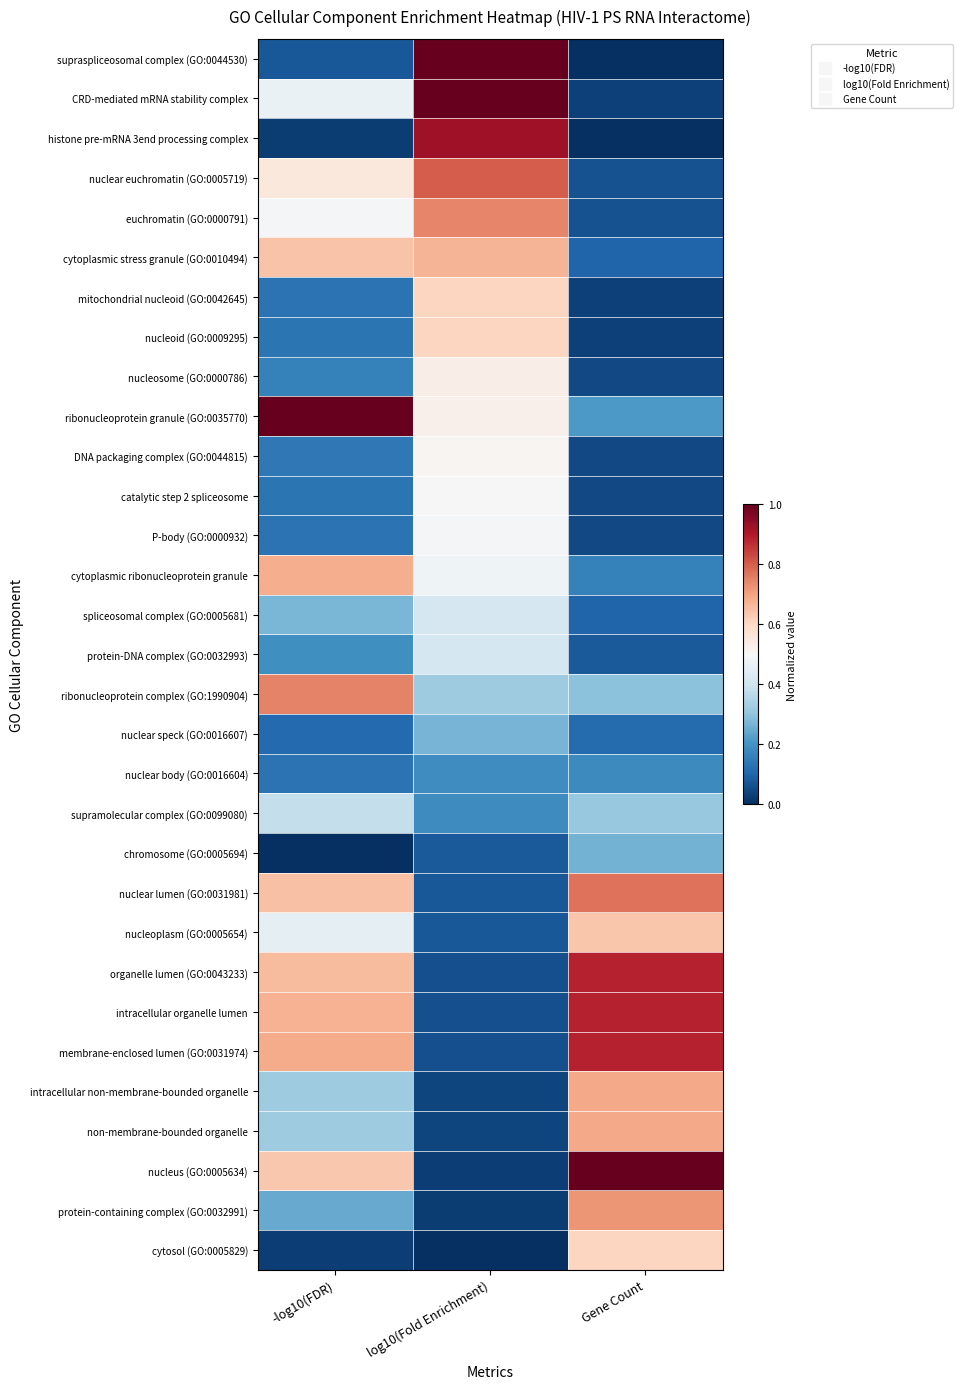

At which category does the chart reach its minimum across all series?

Gene Count